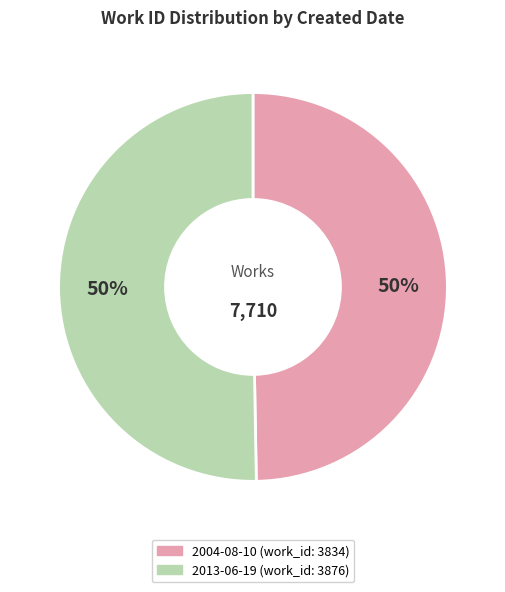

The 2004-08-10 slice represents 37% of the pie. True or false?

False